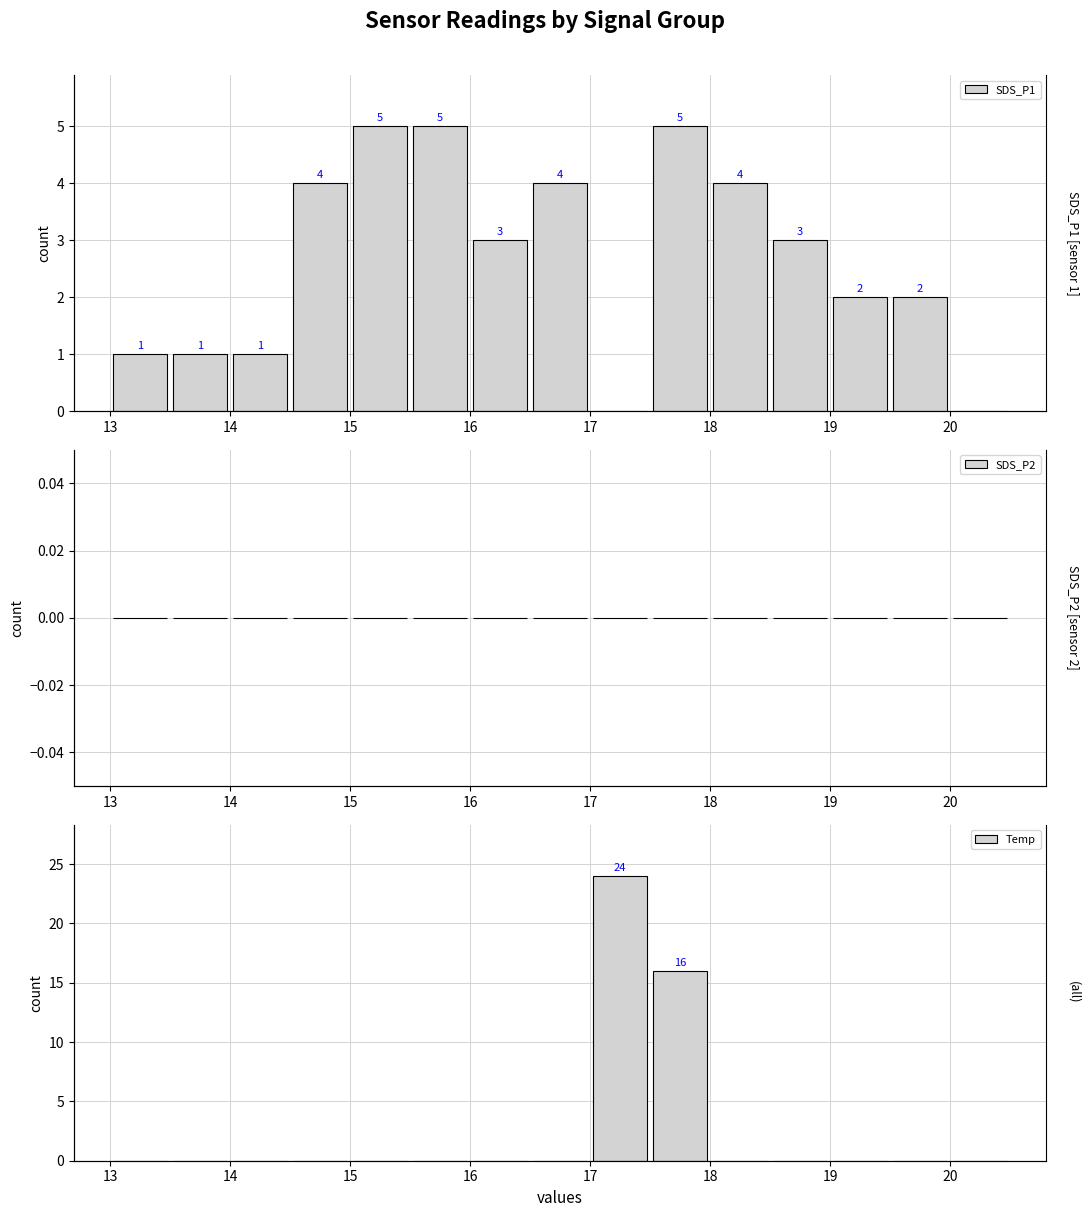

Is the value of SDS_P2 at 20 greater than the value of SDS_P1 at 19?

No